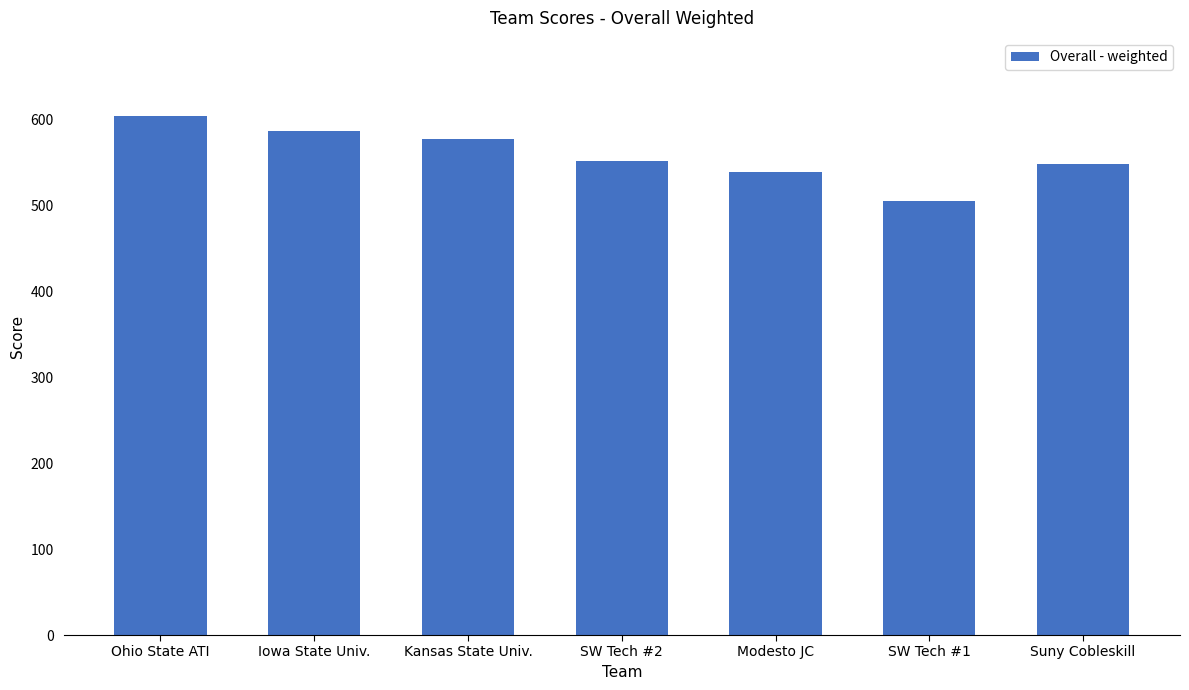

The chart shows a value of 113.8 at Modesto JC. True or false?

False